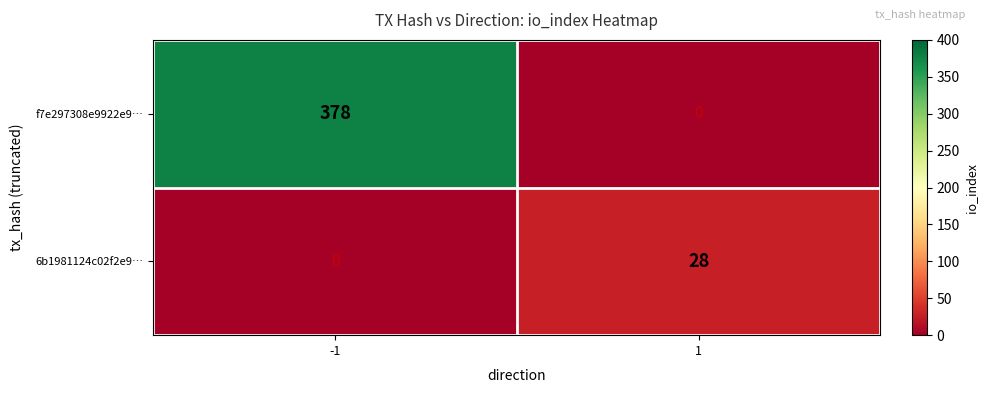

At how many categories does at least one series exceed 366?

1